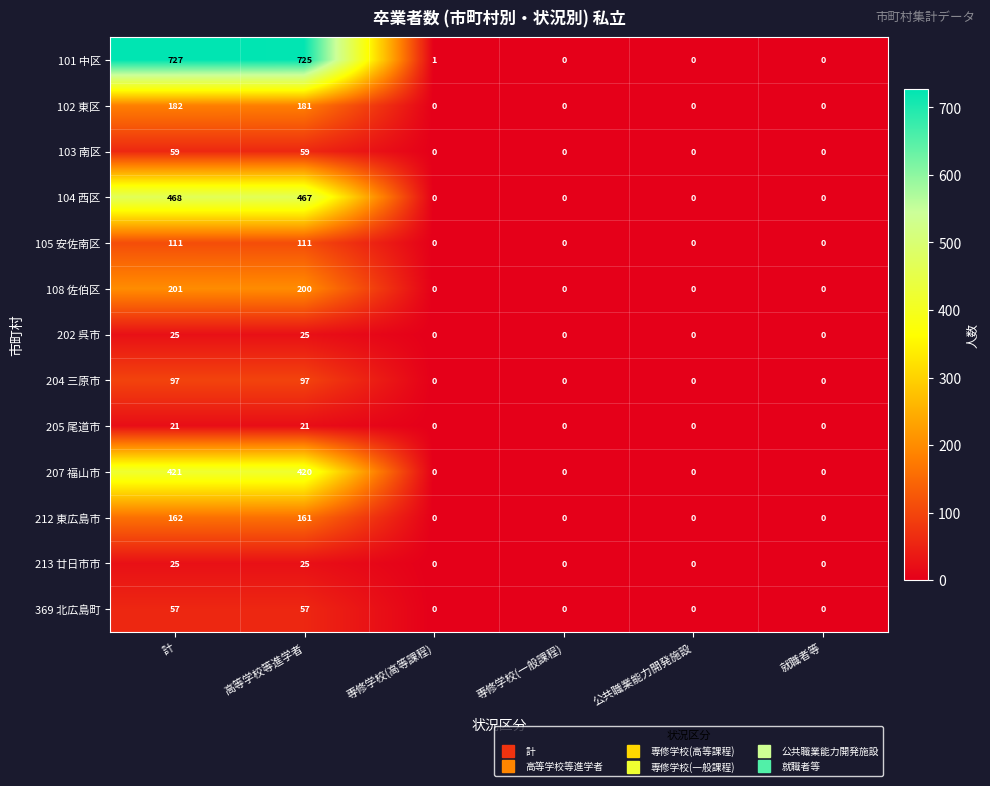

What is the difference between the maximum and minimum values in the 101 中区 series?

727